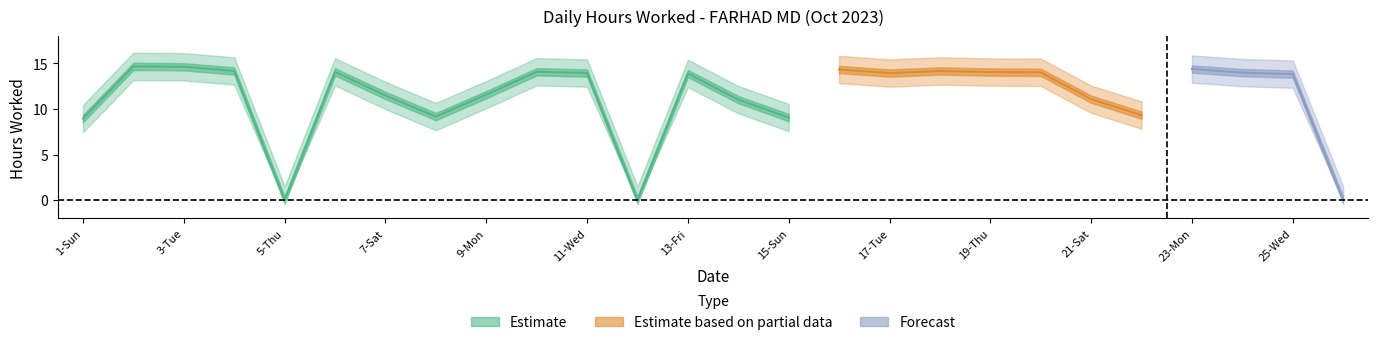

How many points are higher than both their immediate neighbors (excluding endpoints)?

7